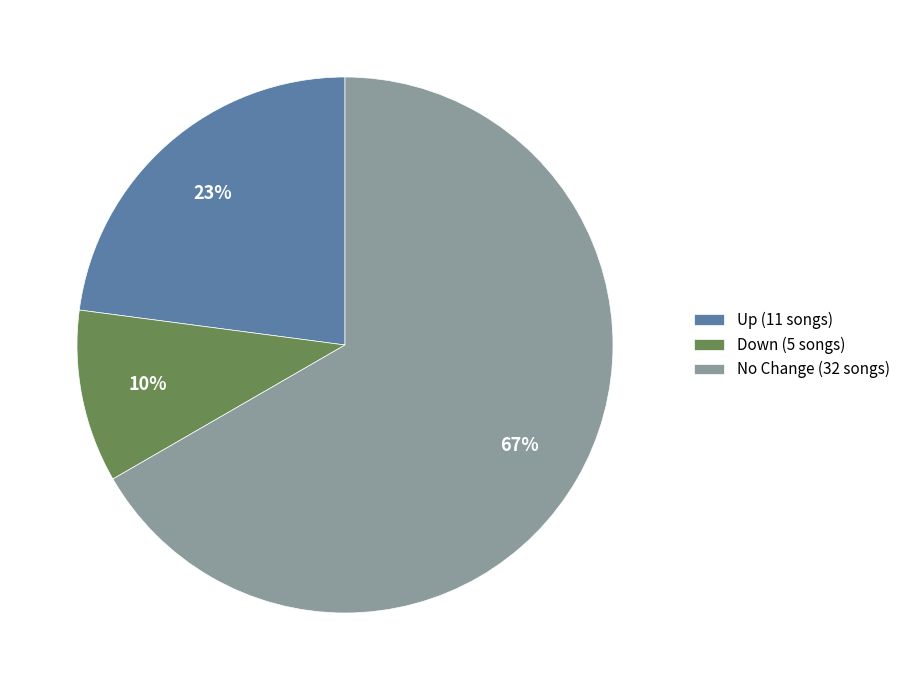

To the nearest percent, what is the combined percentage of Down (5 songs) and No Change (32 songs)?

77%